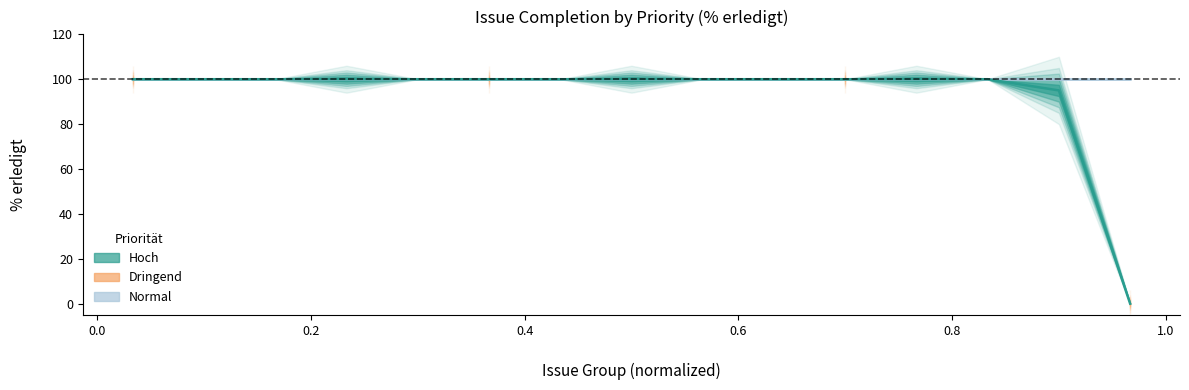

Count the number of data series in this chart.

3